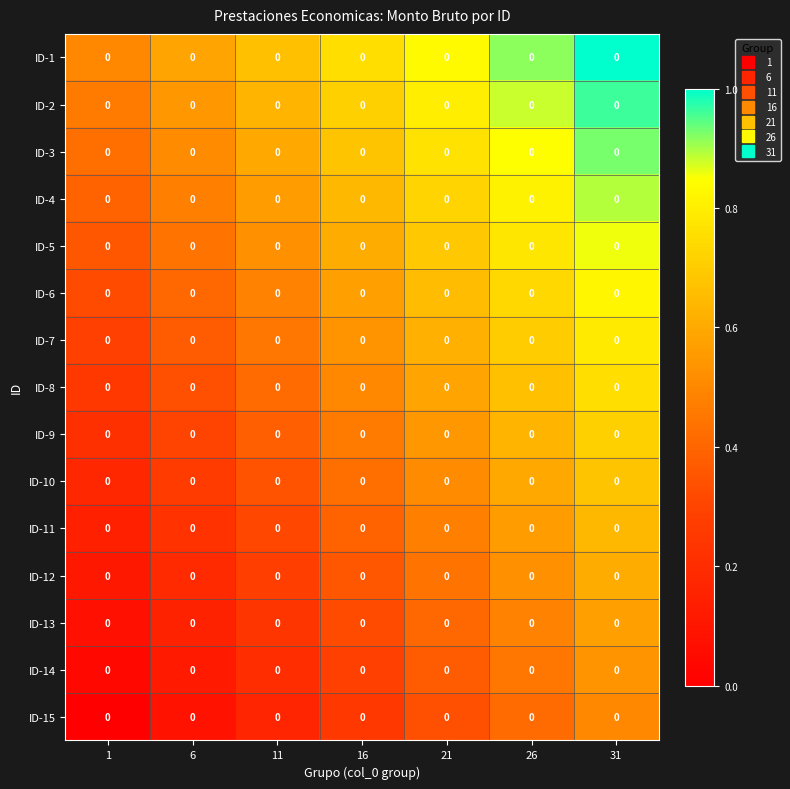

Rank the series by their maximum value, from highest to lowest.

ID-1, ID-2, ID-3, ID-4, ID-5, ID-6, ID-7, ID-8, ID-9, ID-10, ID-11, ID-12, ID-13, ID-14, ID-15